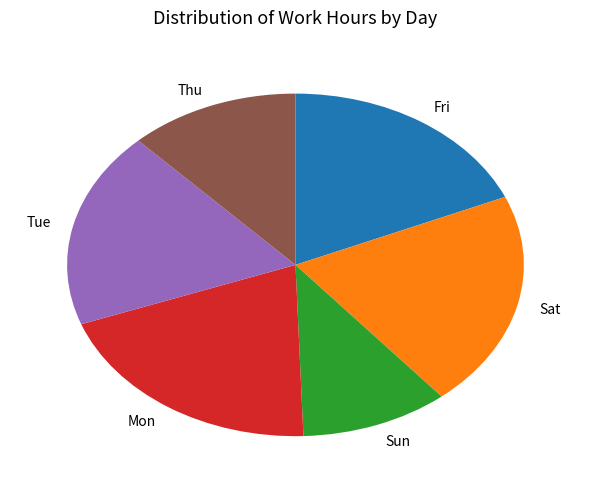

Count the number of slices in the pie.

6